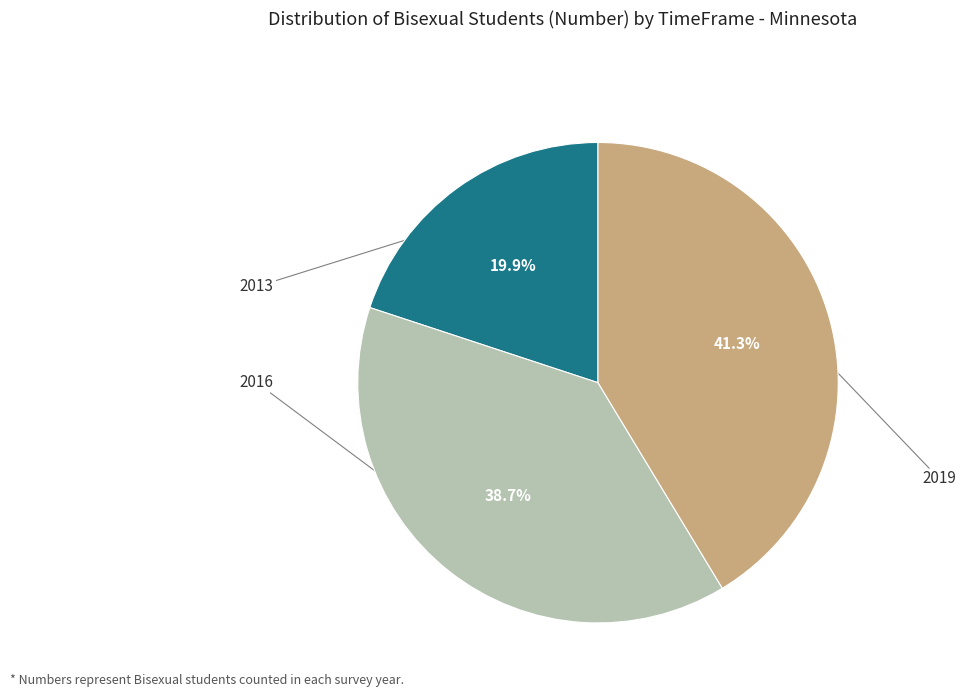

Does any single category account for the majority?

No